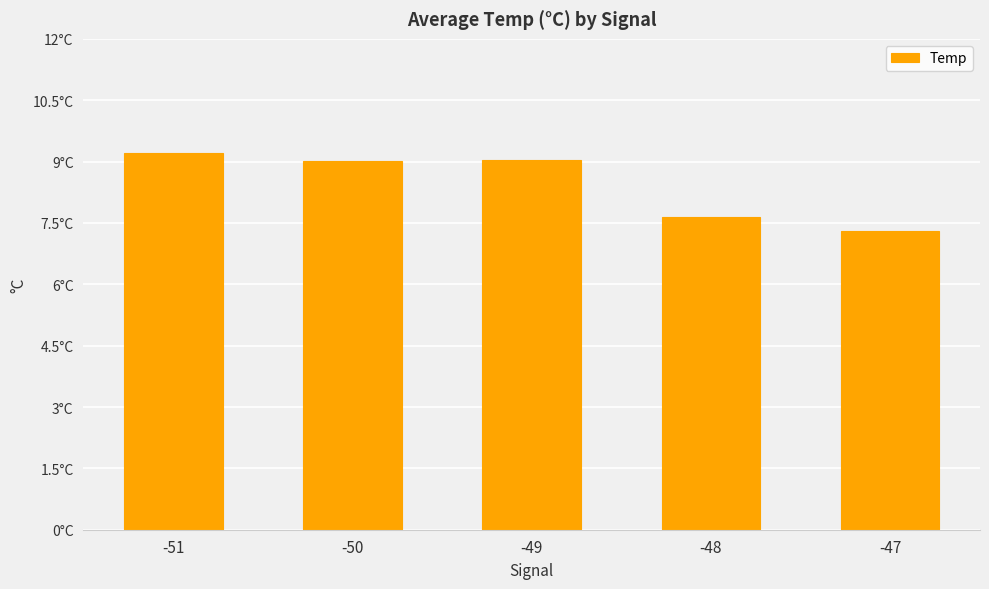

Are the bars horizontal?

No